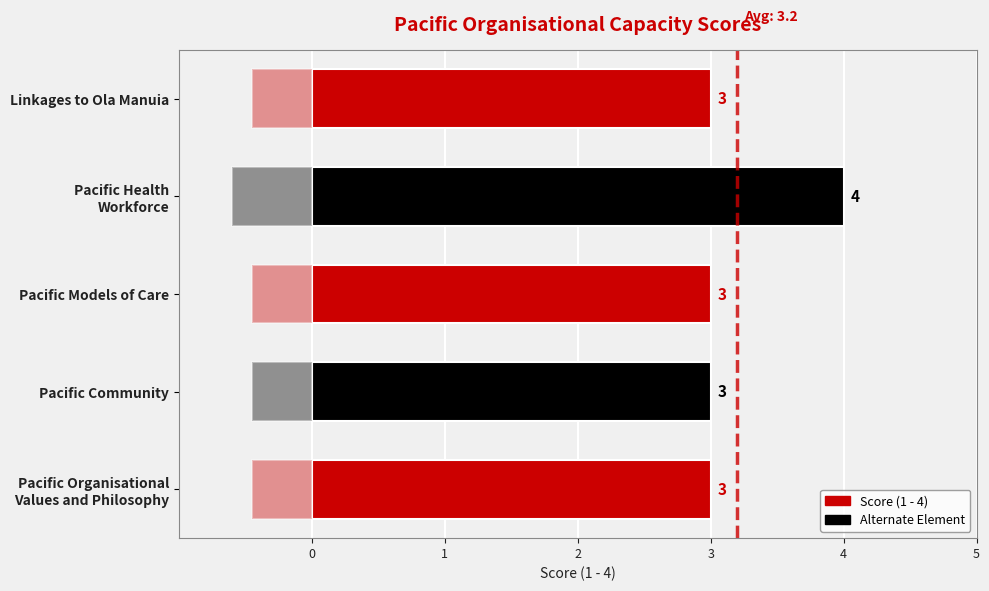

Is it true that the value at Pacific Health Workforce is 3?

False